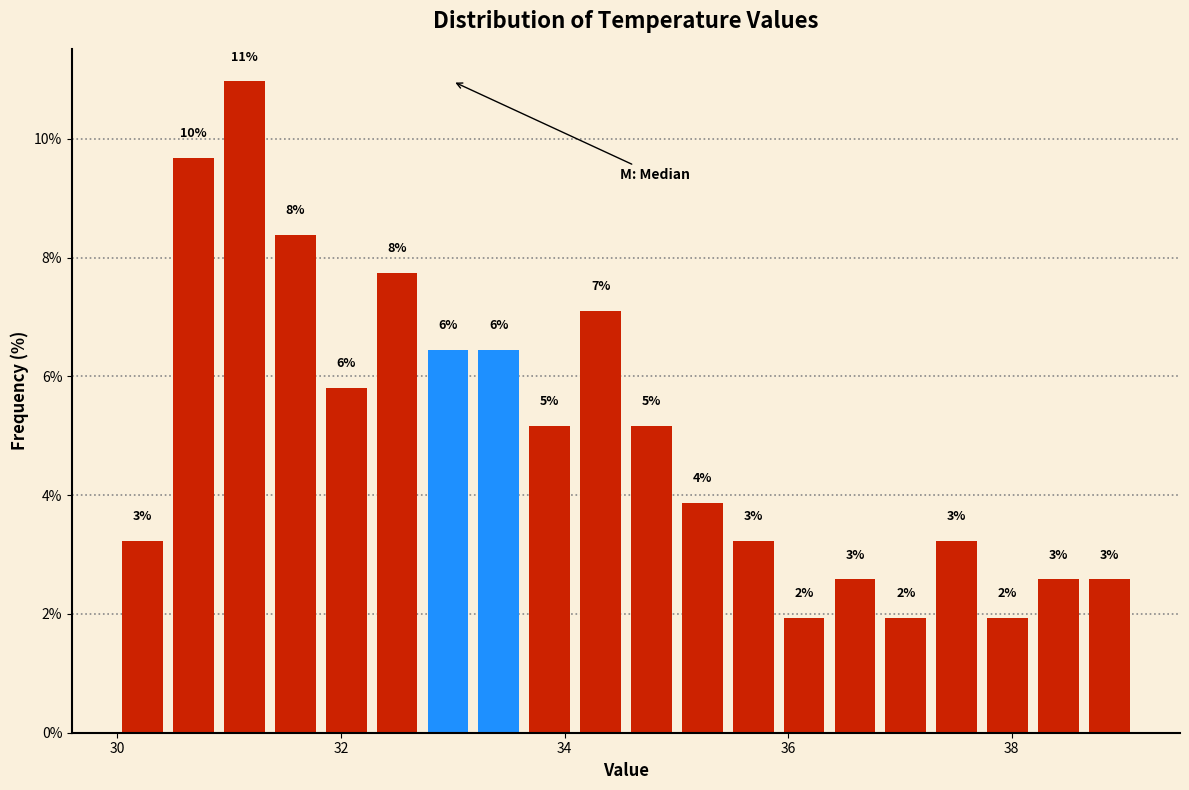

Read against the x-axis, roughly where is the centre of the tallest bar?

31.2